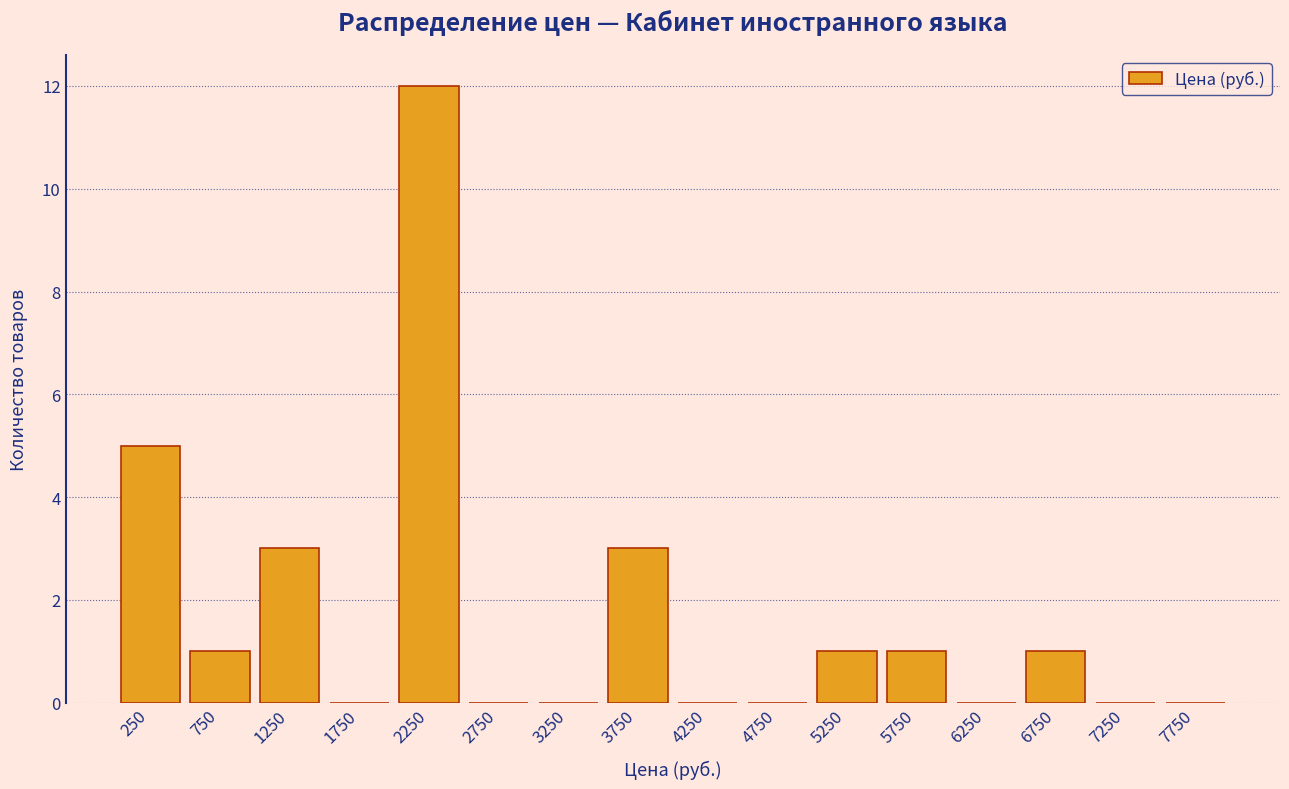

Reading left to right, transcribe this chart: for each bar, give the range it covers on the x-axis and its height. The values are not printed on the chart, so give them approximately, as read against the axis.

0 to 500: 5
500 to 1000: 1
1000 to 1500: 3
1500 to 2000: 0
2000 to 2500: 12
2500 to 3000: 0
3000 to 3500: 0
3500 to 4000: 3
4000 to 4500: 0
4500 to 5000: 0
5000 to 5500: 1
5500 to 6000: 1
6000 to 6500: 0
6500 to 7000: 1
7000 to 7500: 0
7500 to 8000: 0